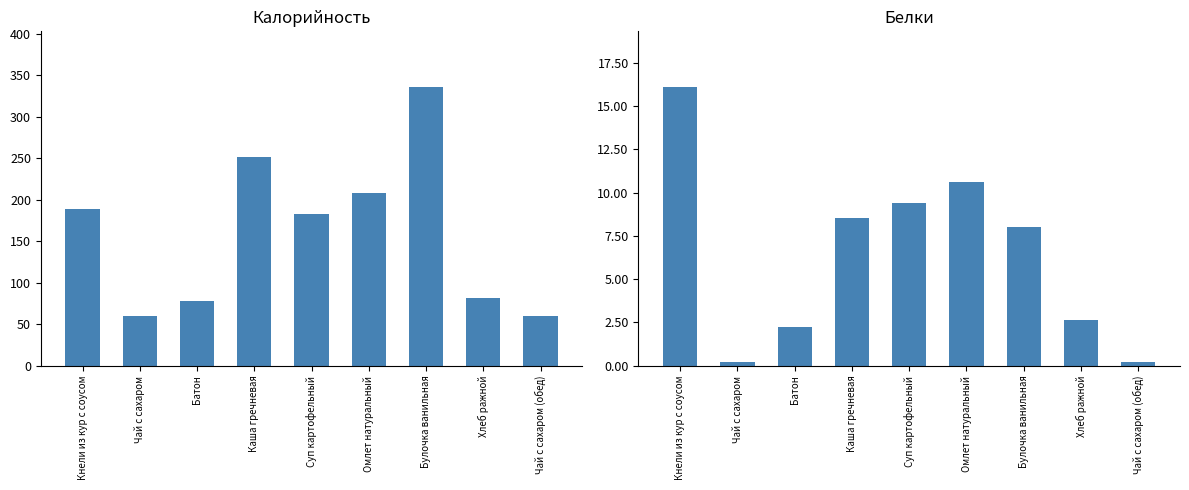

What is the average value of the Калорийность series?

160.8